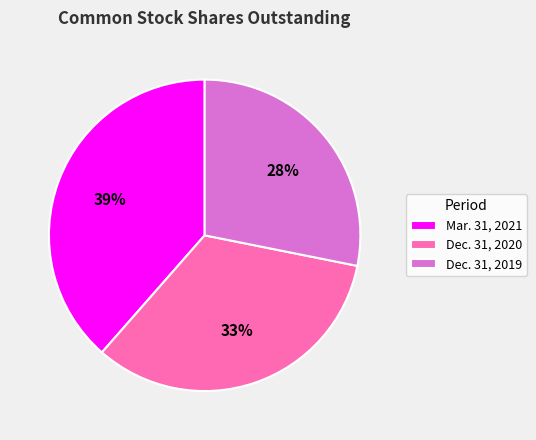

What percentage is the Dec. 31, 2019 slice, to the nearest percent?

28%